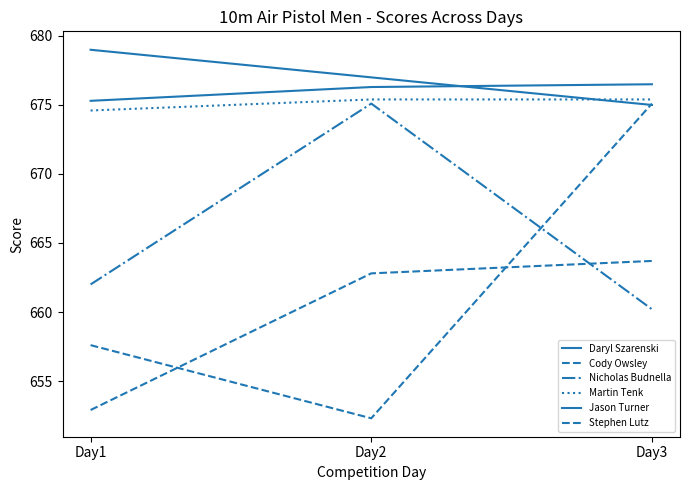

Is this an area chart (filled region under the line)?

No